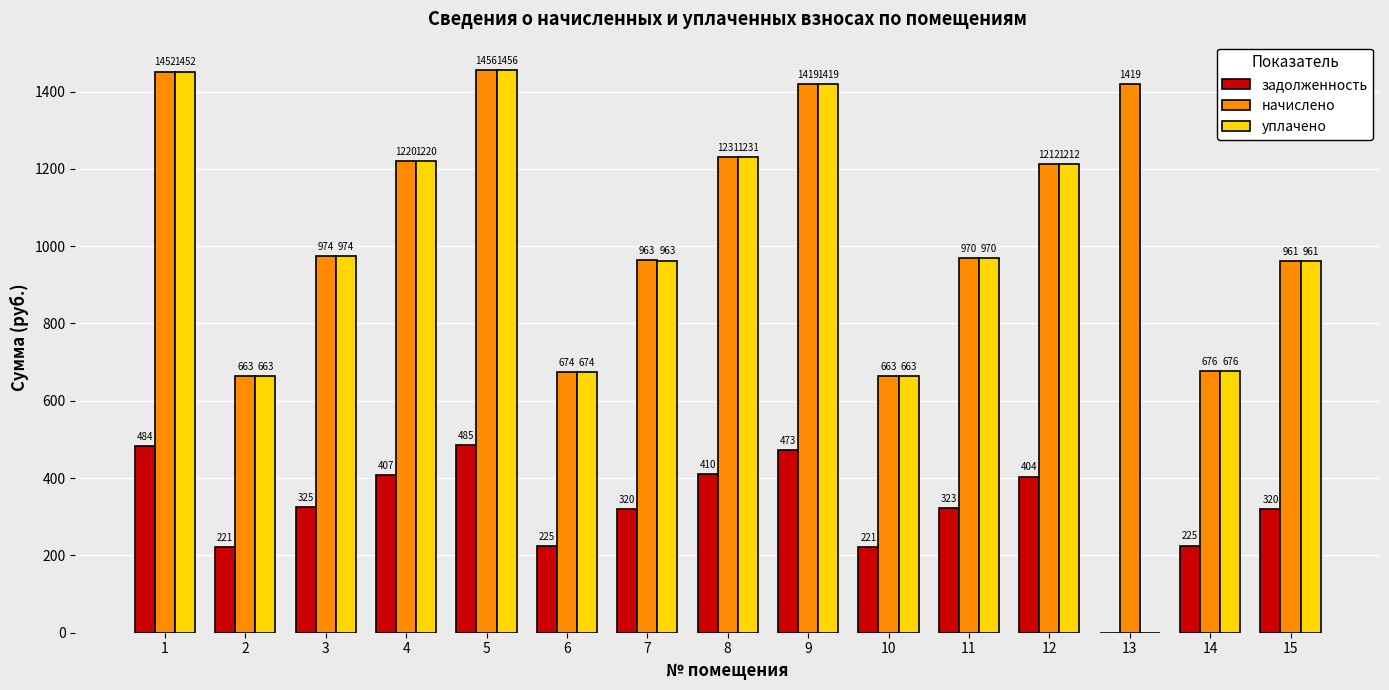

At which category does the chart reach its peak across all series?

5